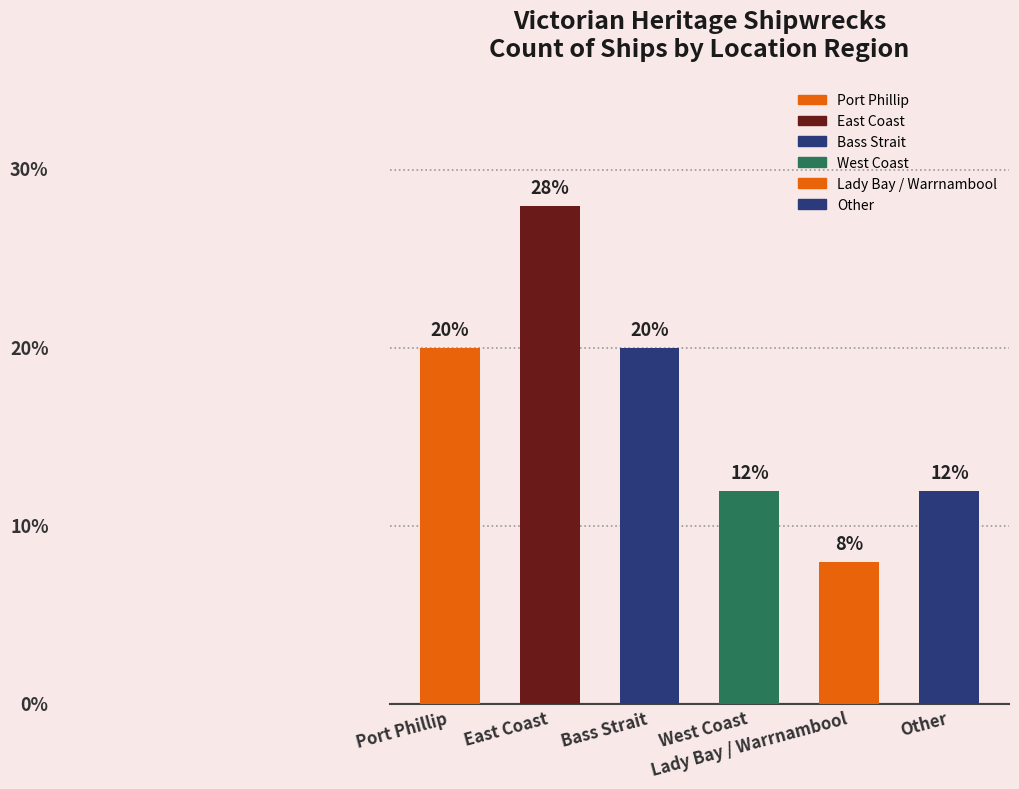

Reading left to right, list all the values displayed in this chart.

20.0	28.0	20.0	12.0	8.0	12.0